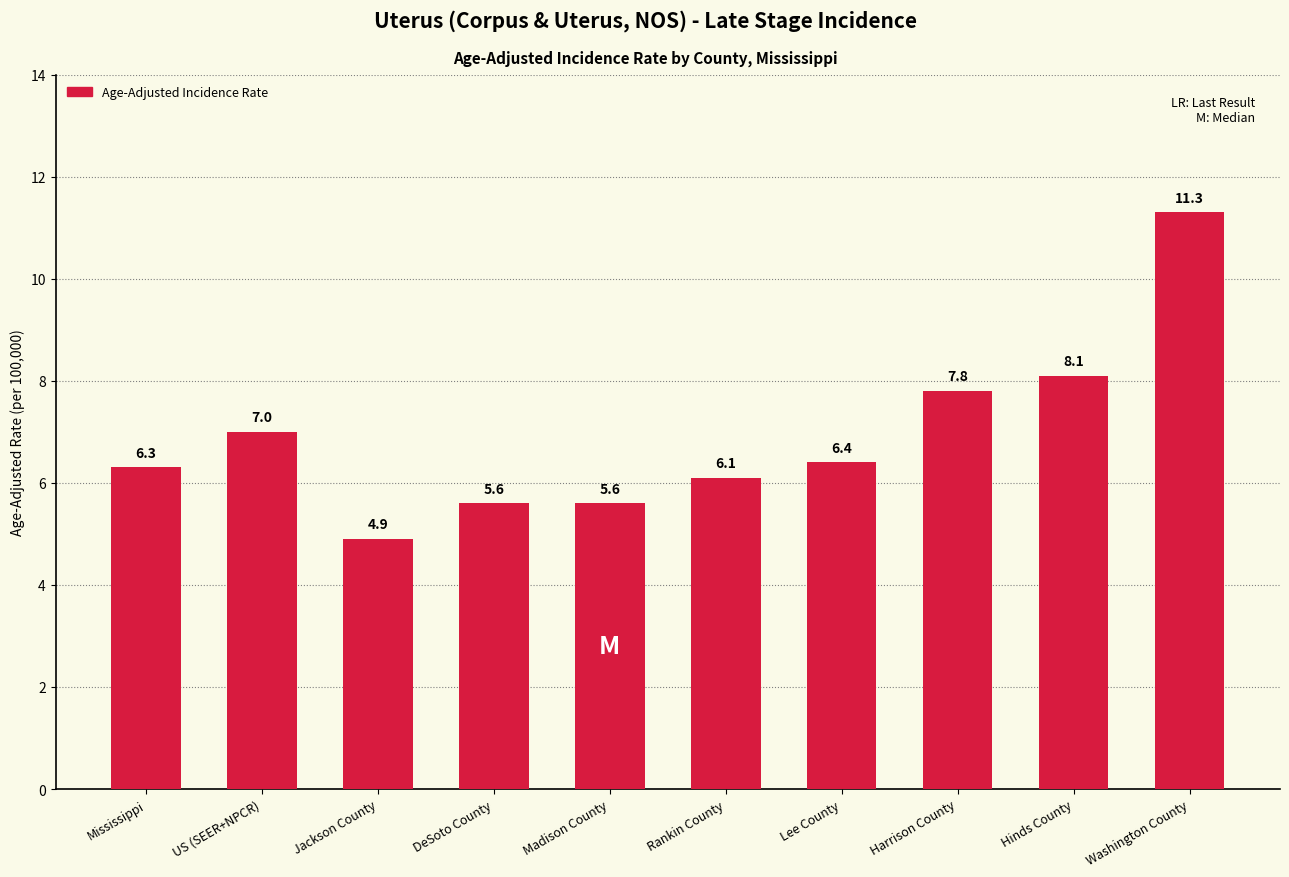

The value at Washington County is 5.3. True or false?

False